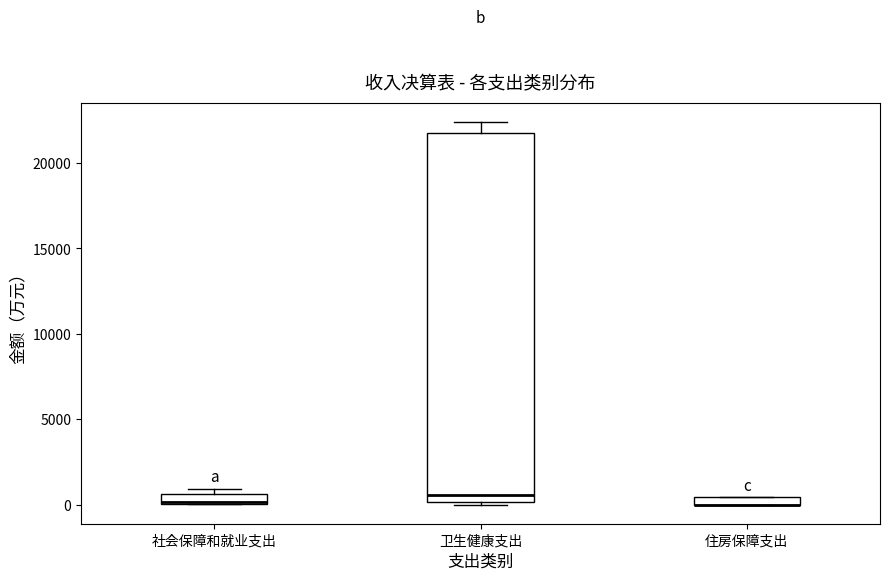

Where does the median line of the box for 卫生健康支出 sit on the y-axis? The values are not printed on the chart, so give them approximately, as read against the axis.

500